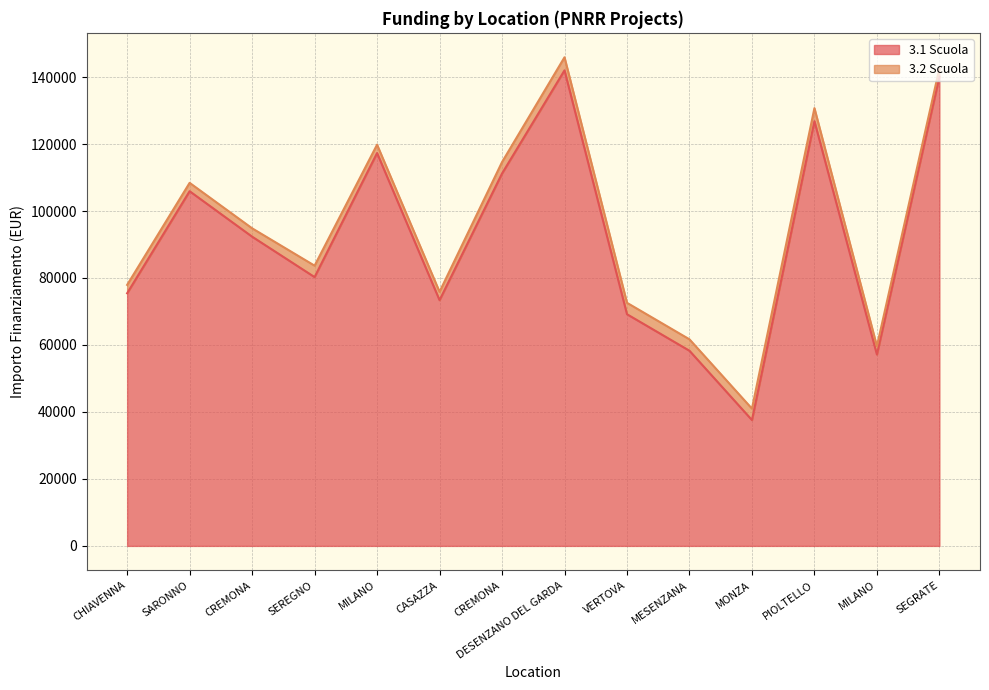

List the labels in order of value, smallest first.

MONZA, MILANO, MESENZANA, VERTOVA, CASAZZA, CHIAVENNA, SEREGNO, CREMONA, SARONNO, CREMONA, MILANO, PIOLTELLO, SEGRATE, DESENZANO DEL GARDA